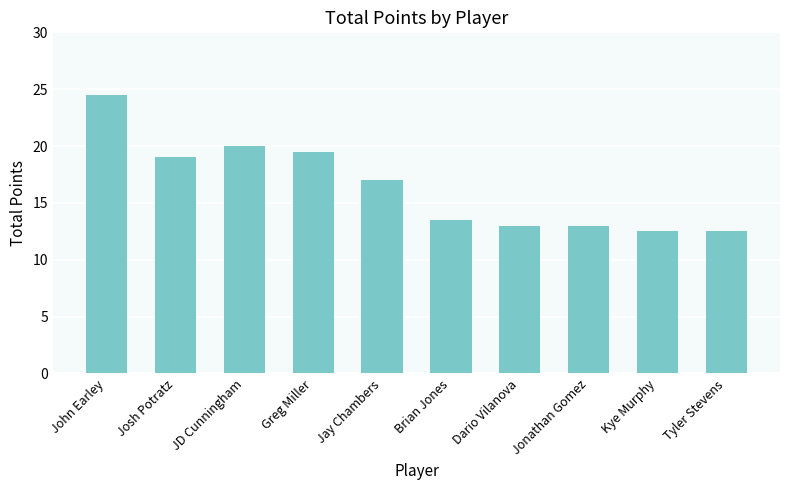

Is it true that the value at Jonathan Gomez is 13.0?

True